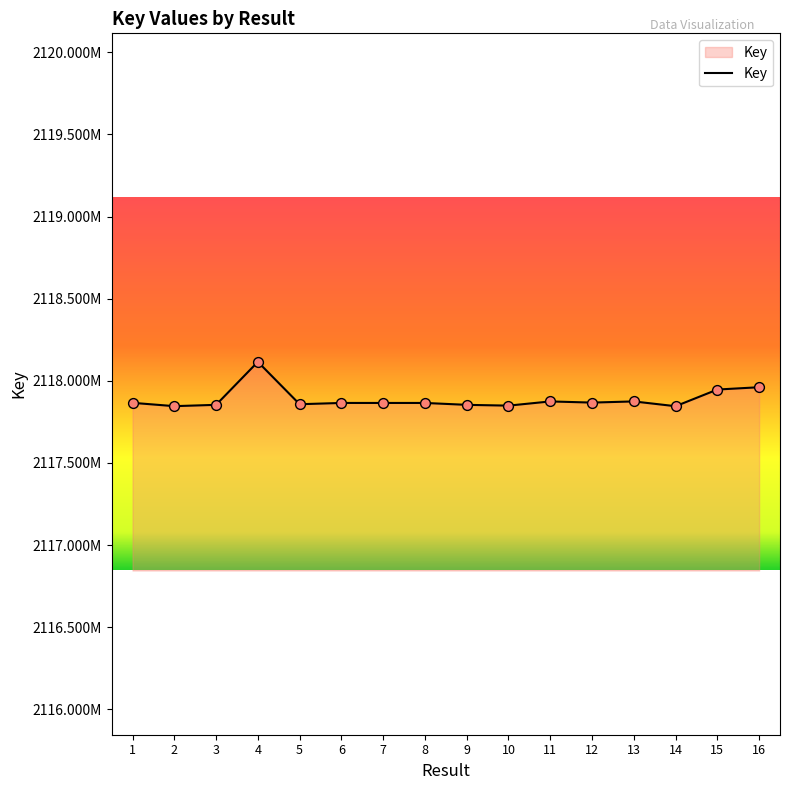

What is the change in value from 9 to 11?

+20824